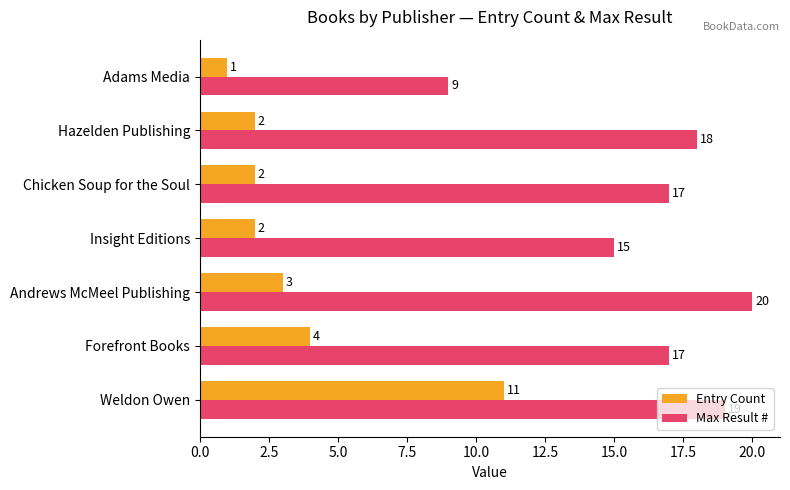

How many values in the Entry Count series are below 2?

1